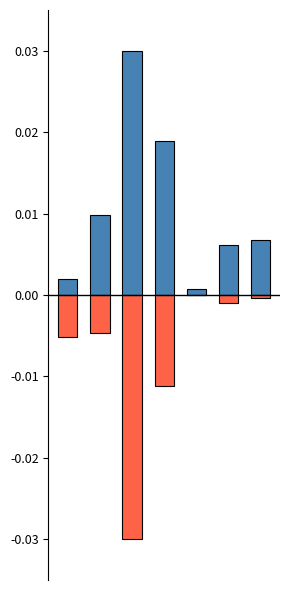

How many bars are there in total?

14